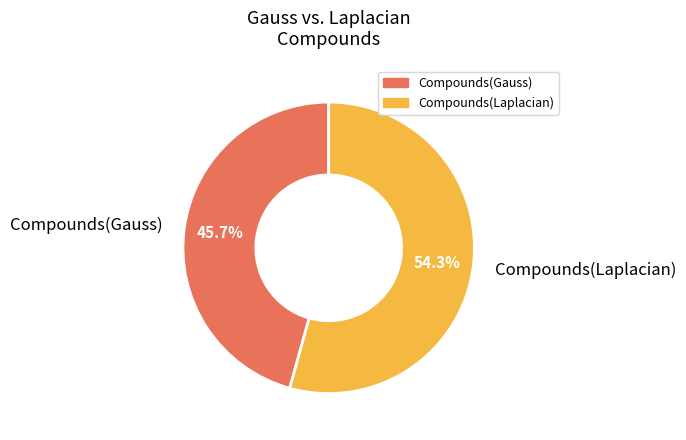

Which slice is the largest?

Compounds(Laplacian)